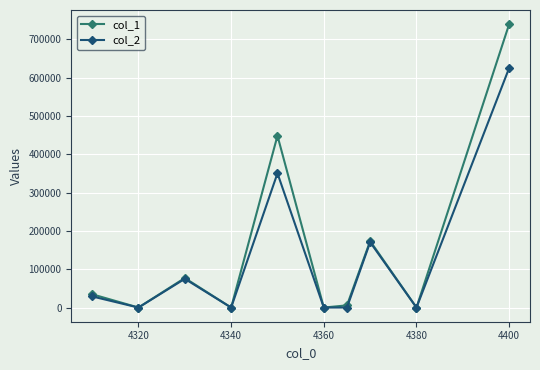

How many data points does each series have?

10